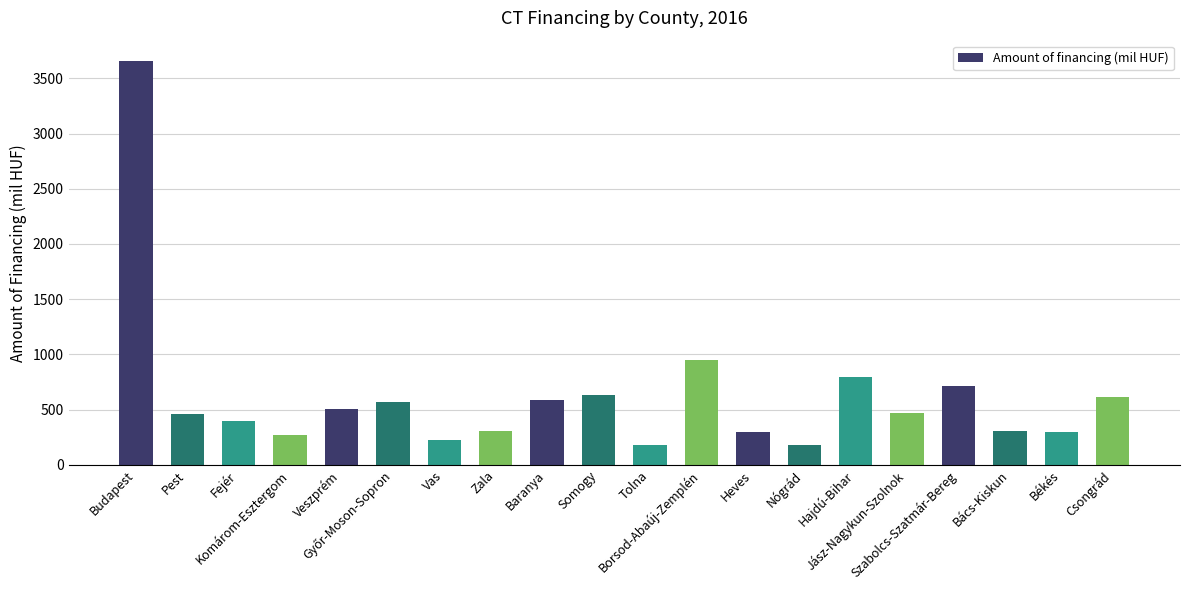

Which category has the highest value across all series?

Budapest